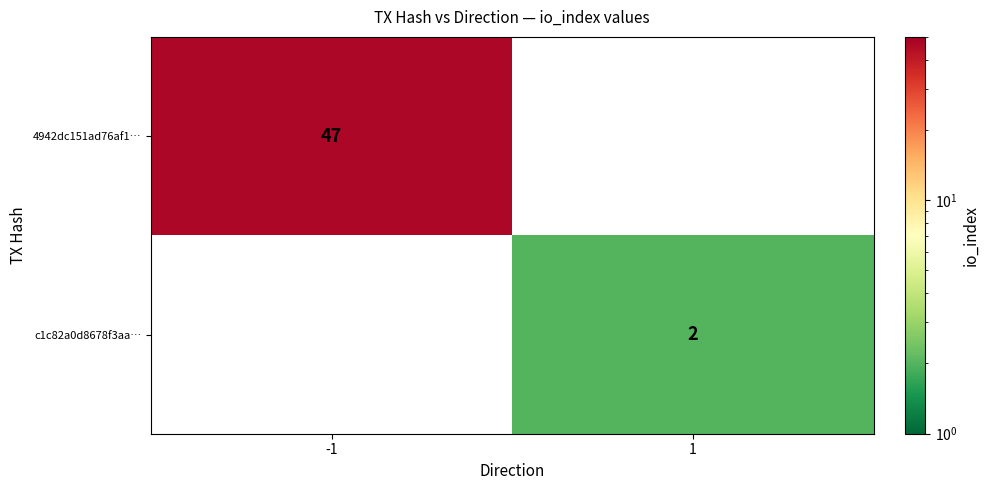

True or false: c1c82a0d8678f3aa… has a value of 2 at 1.

True